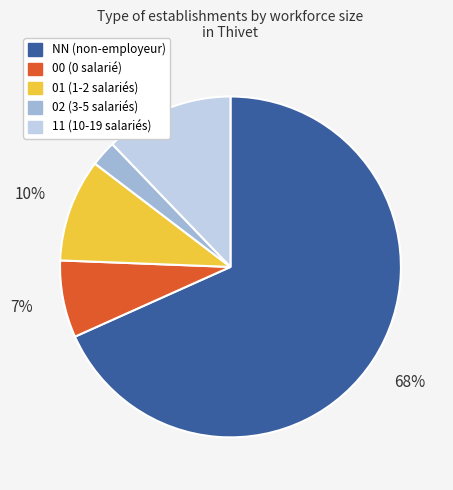

Rank the categories by value from lowest to highest.

02, 00, 01, 11, NN